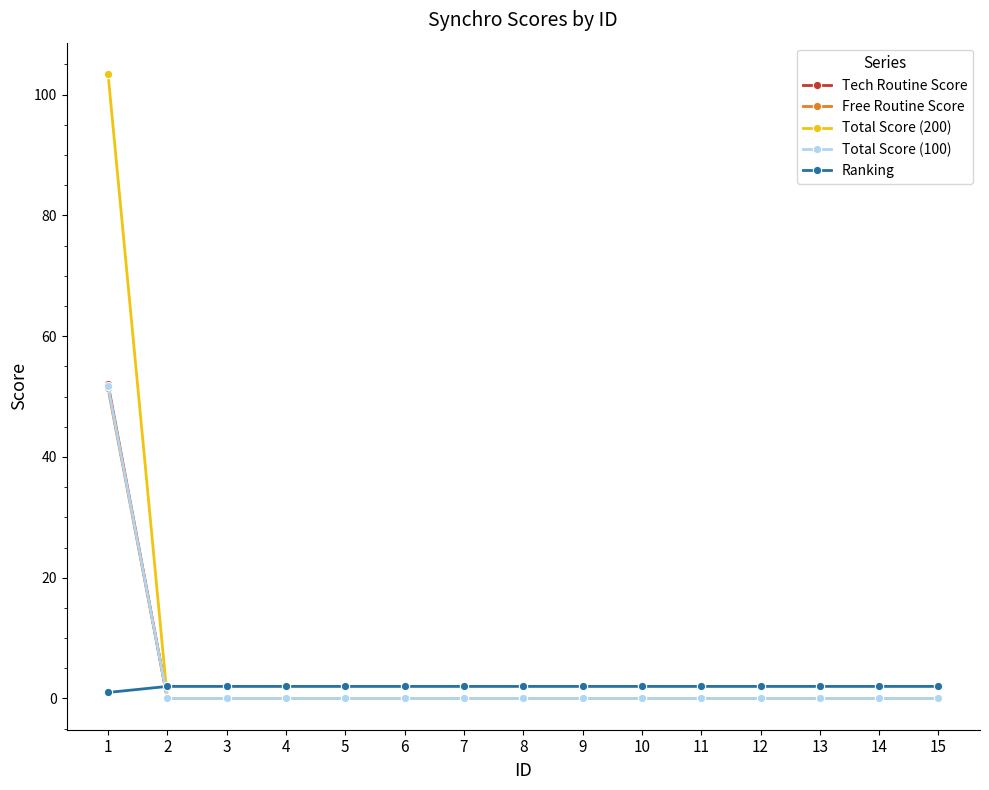

After their last crossing, which series has the higher values: Total Score (100) or Ranking?

Ranking